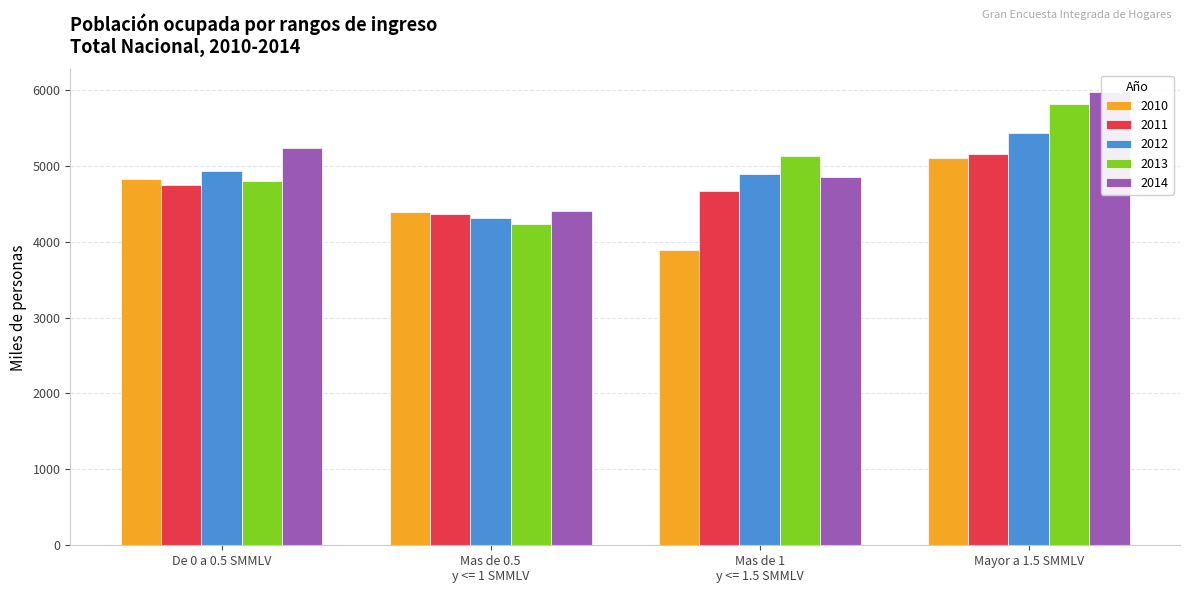

List the series in order of their overall mean, highest first.

2014, 2013, 2012, 2011, 2010